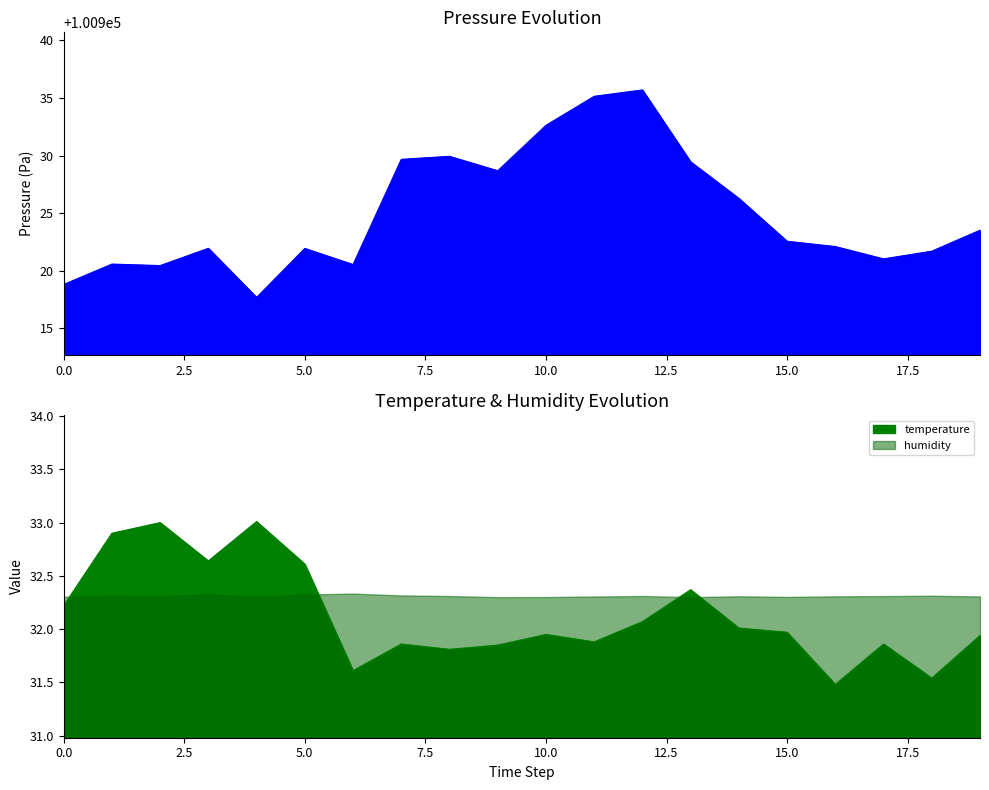

Count the number of data series in this chart.

2